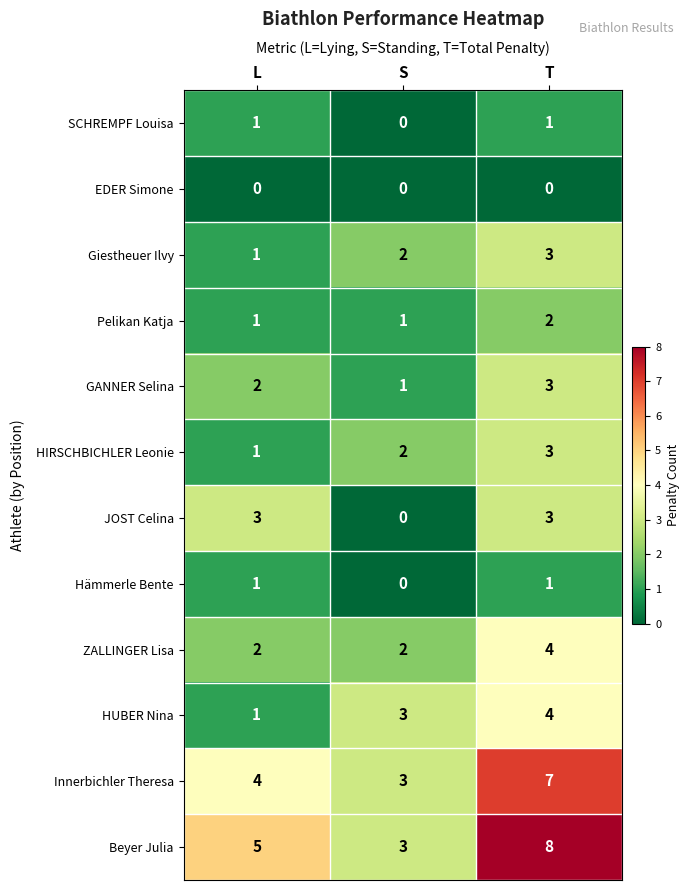

Rank the categories by GANNER Selina value from highest to lowest.

T, L, S